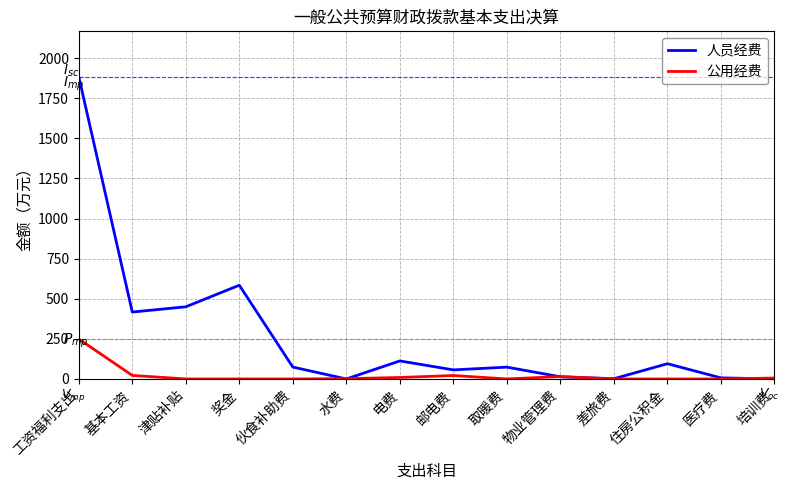

How many intersections are there between 人员经费 and 公用经费?

5